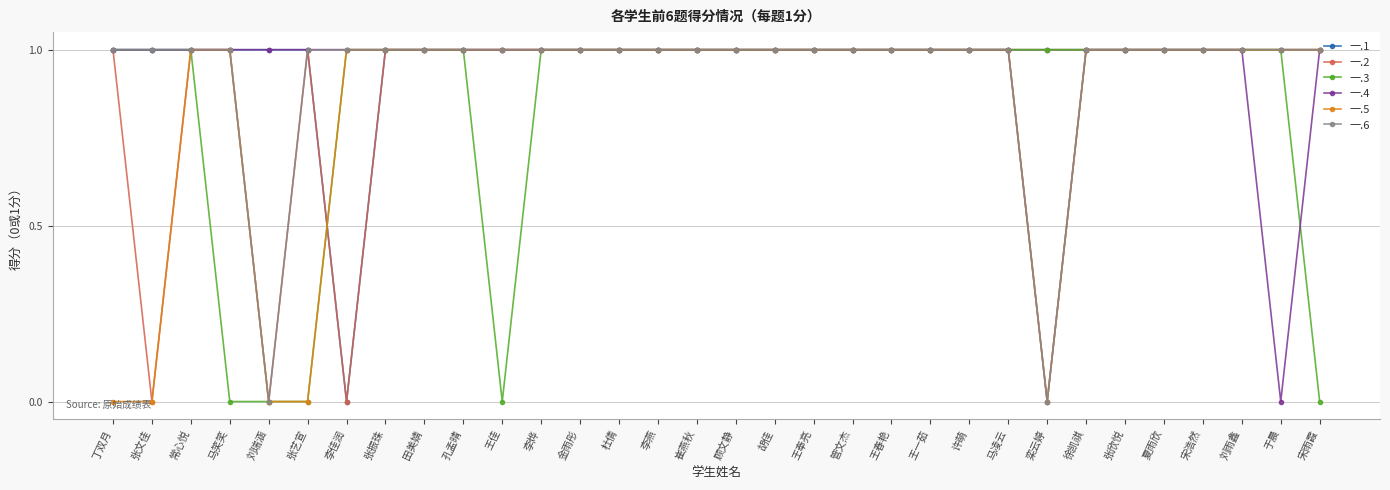

What is the label of the 1st point from the left?

丁双月